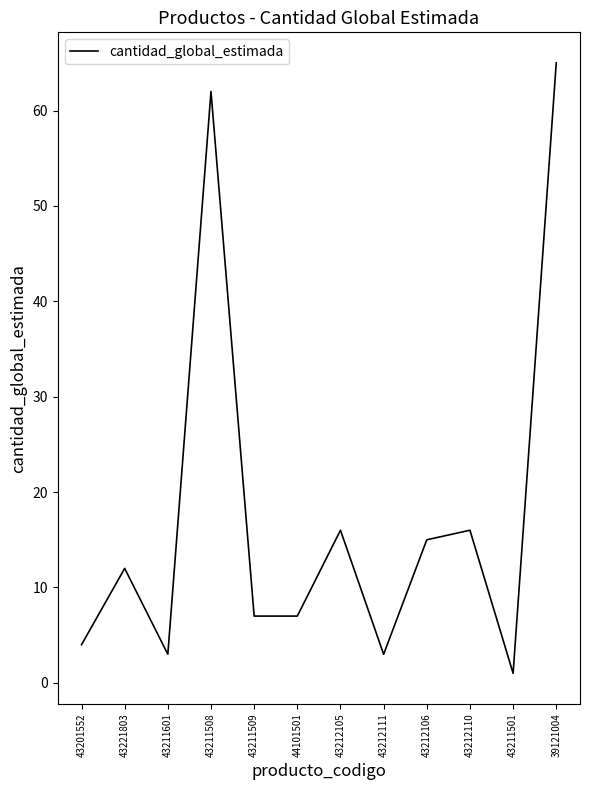

What is the approximate value at 43212106, to the nearest 10?

20